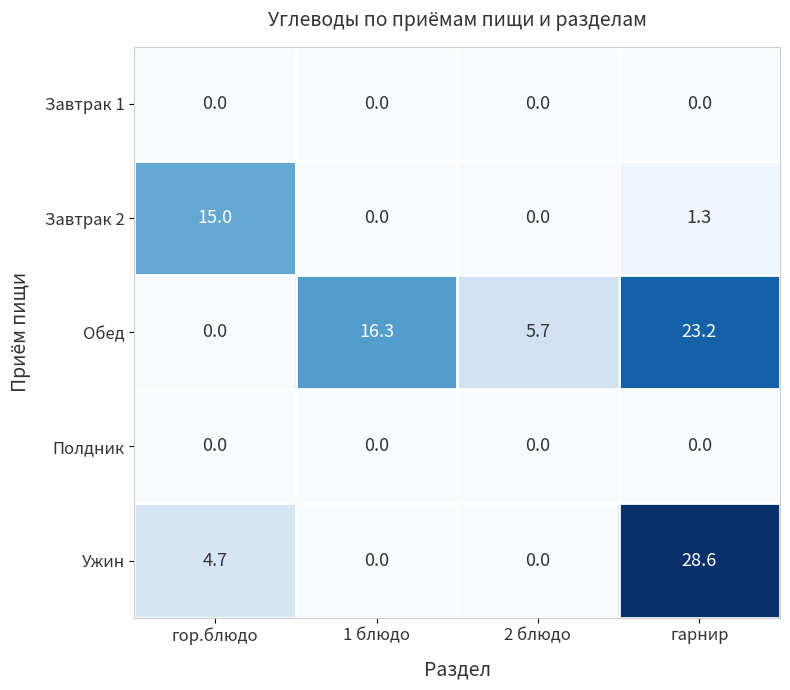

What is the difference between the maximum and minimum values in the Обед series?

23.2